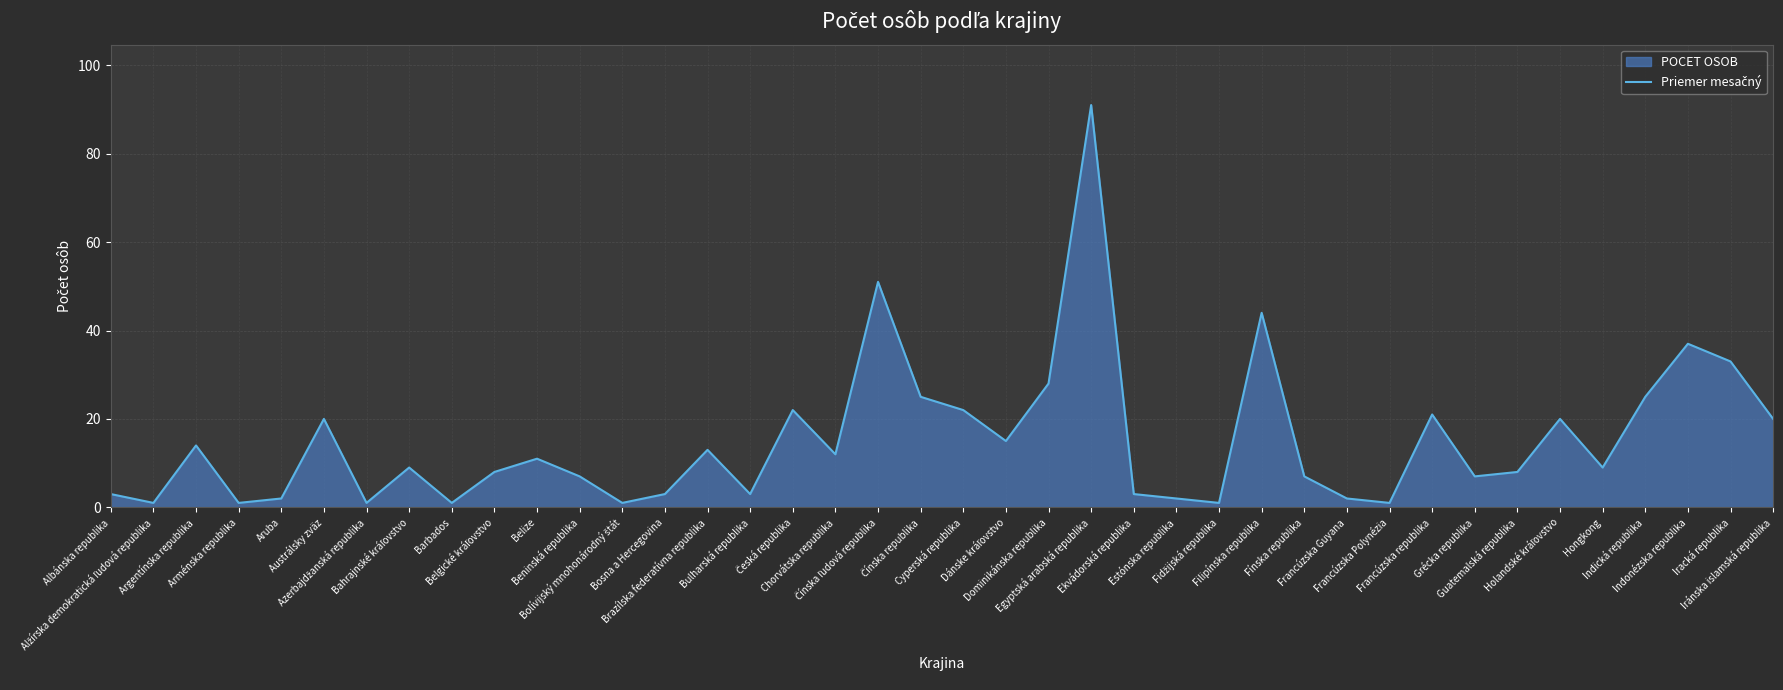

Reading right to left, extract all data points from this chart.

20	33	37	25	9	20	8	7	21	1	2	7	44	1	2	3	91	28	15	22	25	51	12	22	3	13	3	1	7	11	8	1	9	1	20	2	1	14	1	3